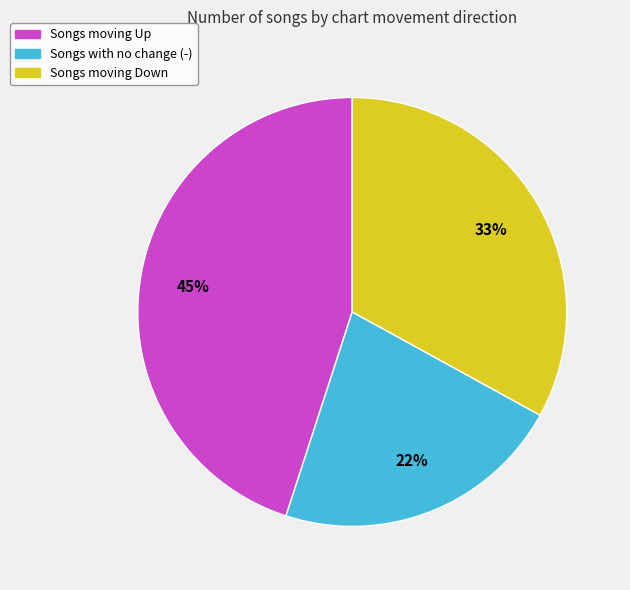

To the nearest percent, what is the average slice percentage?

33%